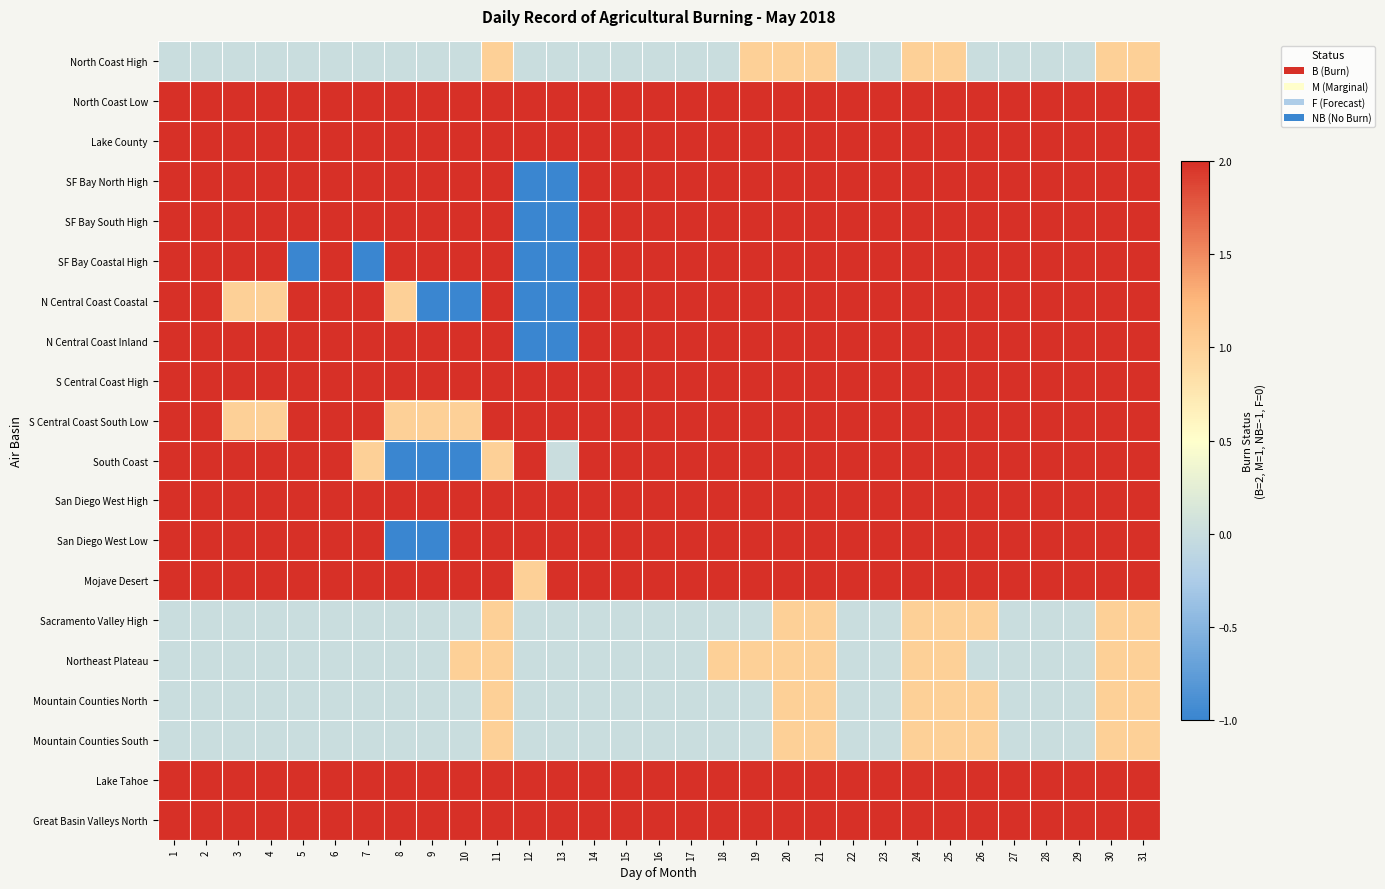

Reading left to right, what are all the values shown in this chart?

North Coast High: 1=0	2=0	3=0	4=0	5=0	6=0	7=0	8=0	9=0	10=0	11=1	12=0	13=0	14=0	15=0	16=0	17=0	18=0	19=1	20=1	21=1	22=0	23=0	24=1	25=1	26=0	27=0	28=0	29=0	30=1	31=1
North Coast Low: 1=2	2=2	3=2	4=2	5=2	6=2	7=2	8=2	9=2	10=2	11=2	12=2	13=2	14=2	15=2	16=2	17=2	18=2	19=2	20=2	21=2	22=2	23=2	24=2	25=2	26=2	27=2	28=2	29=2	30=2	31=2
Lake County: 1=2	2=2	3=2	4=2	5=2	6=2	7=2	8=2	9=2	10=2	11=2	12=2	13=2	14=2	15=2	16=2	17=2	18=2	19=2	20=2	21=2	22=2	23=2	24=2	25=2	26=2	27=2	28=2	29=2	30=2	31=2
SF Bay North High: 1=2	2=2	3=2	4=2	5=2	6=2	7=2	8=2	9=2	10=2	11=2	12=-1	13=-1	14=2	15=2	16=2	17=2	18=2	19=2	20=2	21=2	22=2	23=2	24=2	25=2	26=2	27=2	28=2	29=2	30=2	31=2
SF Bay South High: 1=2	2=2	3=2	4=2	5=2	6=2	7=2	8=2	9=2	10=2	11=2	12=-1	13=-1	14=2	15=2	16=2	17=2	18=2	19=2	20=2	21=2	22=2	23=2	24=2	25=2	26=2	27=2	28=2	29=2	30=2	31=2
SF Bay Coastal High: 1=2	2=2	3=2	4=2	5=-1	6=2	7=-1	8=2	9=2	10=2	11=2	12=-1	13=-1	14=2	15=2	16=2	17=2	18=2	19=2	20=2	21=2	22=2	23=2	24=2	25=2	26=2	27=2	28=2	29=2	30=2	31=2
N Central Coast Coastal: 1=2	2=2	3=1	4=1	5=2	6=2	7=2	8=1	9=-1	10=-1	11=2	12=-1	13=-1	14=2	15=2	16=2	17=2	18=2	19=2	20=2	21=2	22=2	23=2	24=2	25=2	26=2	27=2	28=2	29=2	30=2	31=2
N Central Coast Inland: 1=2	2=2	3=2	4=2	5=2	6=2	7=2	8=2	9=2	10=2	11=2	12=-1	13=-1	14=2	15=2	16=2	17=2	18=2	19=2	20=2	21=2	22=2	23=2	24=2	25=2	26=2	27=2	28=2	29=2	30=2	31=2
S Central Coast High: 1=2	2=2	3=2	4=2	5=2	6=2	7=2	8=2	9=2	10=2	11=2	12=2	13=2	14=2	15=2	16=2	17=2	18=2	19=2	20=2	21=2	22=2	23=2	24=2	25=2	26=2	27=2	28=2	29=2	30=2	31=2
S Central Coast South Low: 1=2	2=2	3=1	4=1	5=2	6=2	7=2	8=1	9=1	10=1	11=2	12=2	13=2	14=2	15=2	16=2	17=2	18=2	19=2	20=2	21=2	22=2	23=2	24=2	25=2	26=2	27=2	28=2	29=2	30=2	31=2
South Coast: 1=2	2=2	3=2	4=2	5=2	6=2	7=1	8=-1	9=-1	10=-1	11=1	12=2	13=0	14=2	15=2	16=2	17=2	18=2	19=2	20=2	21=2	22=2	23=2	24=2	25=2	26=2	27=2	28=2	29=2	30=2	31=2
San Diego West High: 1=2	2=2	3=2	4=2	5=2	6=2	7=2	8=2	9=2	10=2	11=2	12=2	13=2	14=2	15=2	16=2	17=2	18=2	19=2	20=2	21=2	22=2	23=2	24=2	25=2	26=2	27=2	28=2	29=2	30=2	31=2
San Diego West Low: 1=2	2=2	3=2	4=2	5=2	6=2	7=2	8=-1	9=-1	10=2	11=2	12=2	13=2	14=2	15=2	16=2	17=2	18=2	19=2	20=2	21=2	22=2	23=2	24=2	25=2	26=2	27=2	28=2	29=2	30=2	31=2
Mojave Desert: 1=2	2=2	3=2	4=2	5=2	6=2	7=2	8=2	9=2	10=2	11=2	12=1	13=2	14=2	15=2	16=2	17=2	18=2	19=2	20=2	21=2	22=2	23=2	24=2	25=2	26=2	27=2	28=2	29=2	30=2	31=2
Sacramento Valley High: 1=0	2=0	3=0	4=0	5=0	6=0	7=0	8=0	9=0	10=0	11=1	12=0	13=0	14=0	15=0	16=0	17=0	18=0	19=0	20=1	21=1	22=0	23=0	24=1	25=1	26=1	27=0	28=0	29=0	30=1	31=1
Northeast Plateau: 1=0	2=0	3=0	4=0	5=0	6=0	7=0	8=0	9=0	10=1	11=1	12=0	13=0	14=0	15=0	16=0	17=0	18=1	19=1	20=1	21=1	22=0	23=0	24=1	25=1	26=0	27=0	28=0	29=0	30=1	31=1
Mountain Counties North: 1=0	2=0	3=0	4=0	5=0	6=0	7=0	8=0	9=0	10=0	11=1	12=0	13=0	14=0	15=0	16=0	17=0	18=0	19=0	20=1	21=1	22=0	23=0	24=1	25=1	26=1	27=0	28=0	29=0	30=1	31=1
Mountain Counties South: 1=0	2=0	3=0	4=0	5=0	6=0	7=0	8=0	9=0	10=0	11=1	12=0	13=0	14=0	15=0	16=0	17=0	18=0	19=0	20=1	21=1	22=0	23=0	24=1	25=1	26=1	27=0	28=0	29=0	30=1	31=1
Lake Tahoe: 1=2	2=2	3=2	4=2	5=2	6=2	7=2	8=2	9=2	10=2	11=2	12=2	13=2	14=2	15=2	16=2	17=2	18=2	19=2	20=2	21=2	22=2	23=2	24=2	25=2	26=2	27=2	28=2	29=2	30=2	31=2
Great Basin Valleys North: 1=2	2=2	3=2	4=2	5=2	6=2	7=2	8=2	9=2	10=2	11=2	12=2	13=2	14=2	15=2	16=2	17=2	18=2	19=2	20=2	21=2	22=2	23=2	24=2	25=2	26=2	27=2	28=2	29=2	30=2	31=2